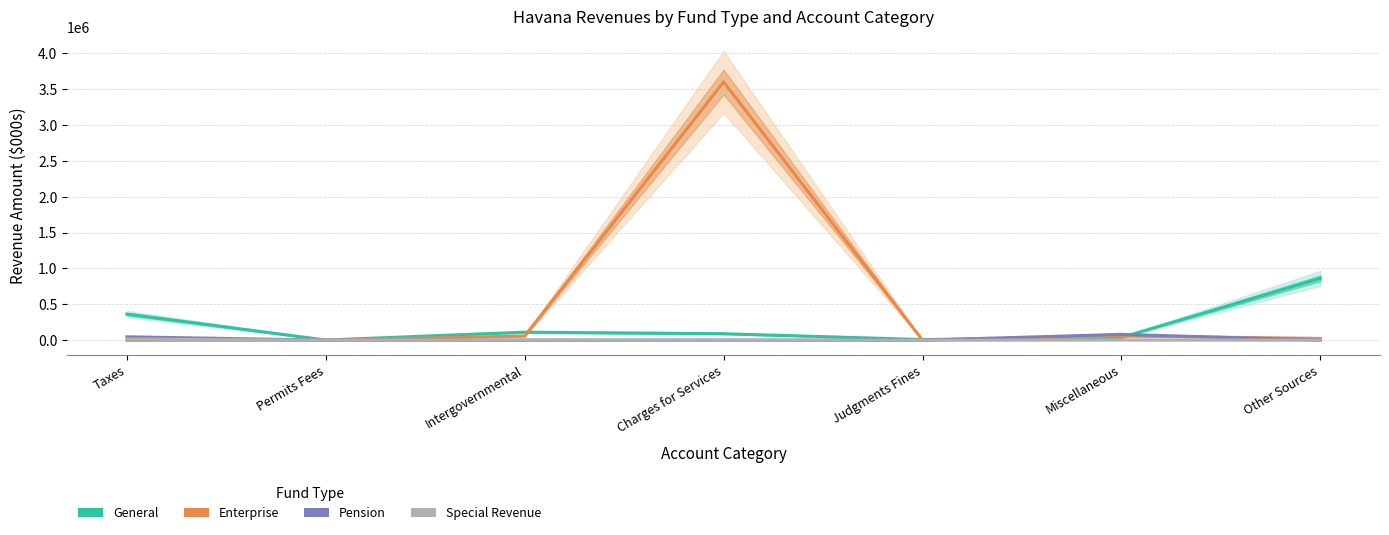

Rank the series by their maximum value, from lowest to highest.

Special Revenue, Pension, General, Enterprise